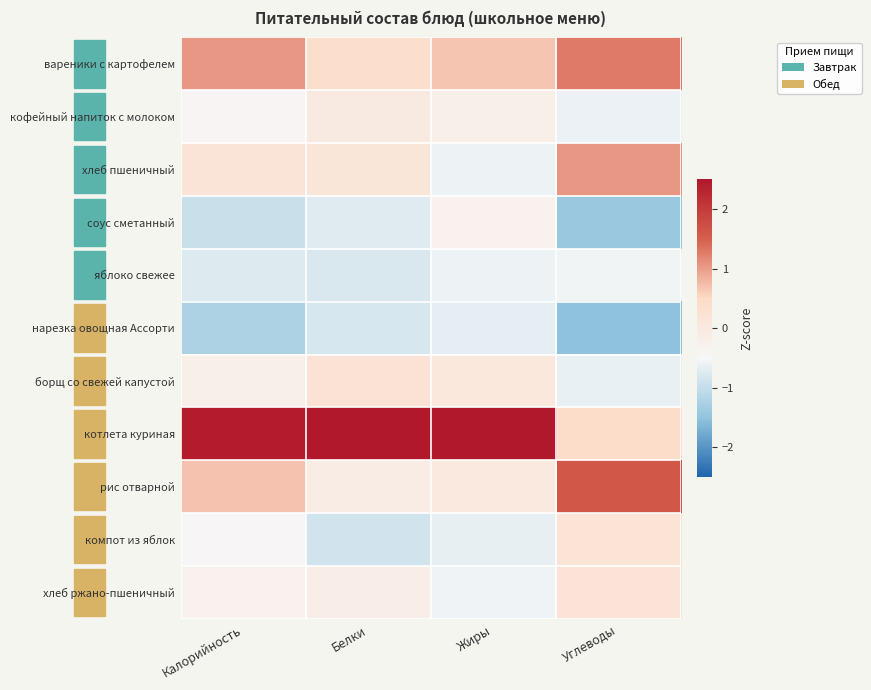

At how many categories does at least one series exceed 0?

4